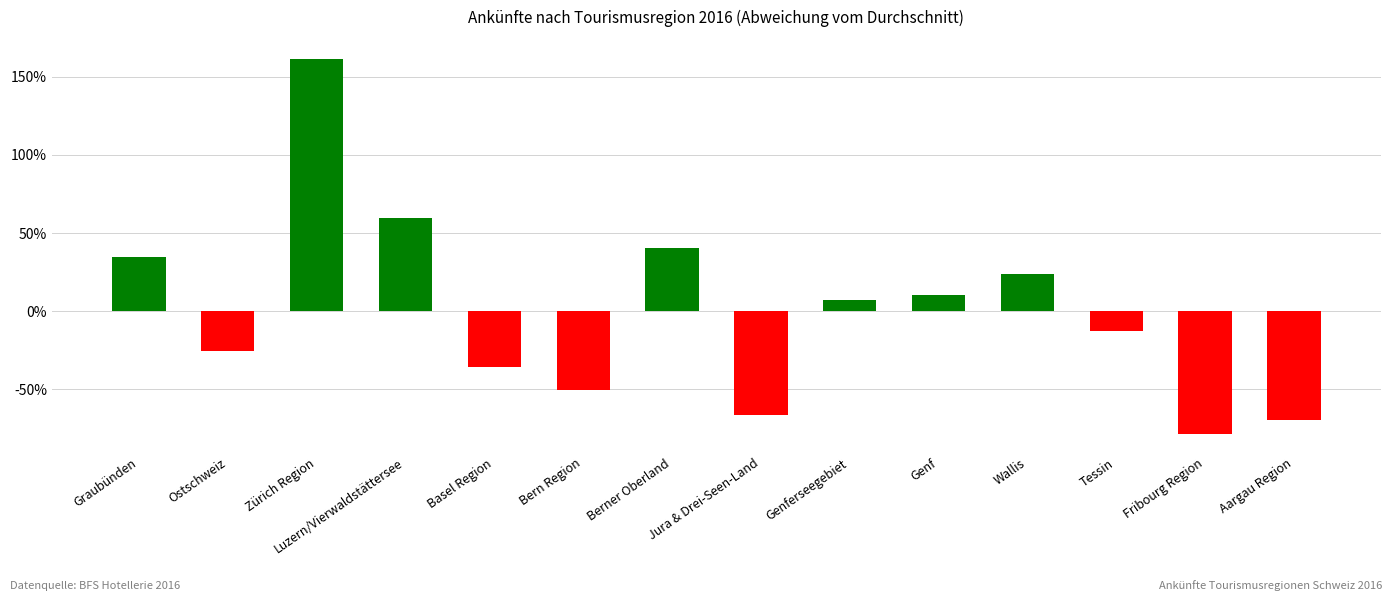

Is it true that the value at Berner Oberland is 0.4?

True